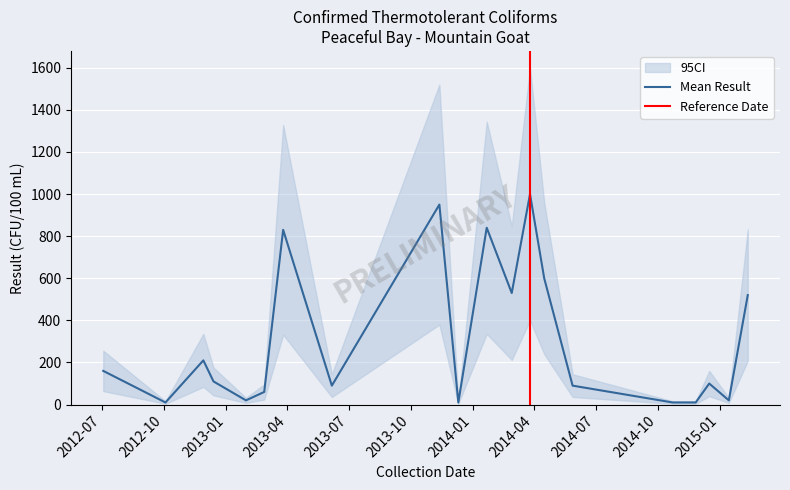

Does the chart display data point markers on the line(s)?

No